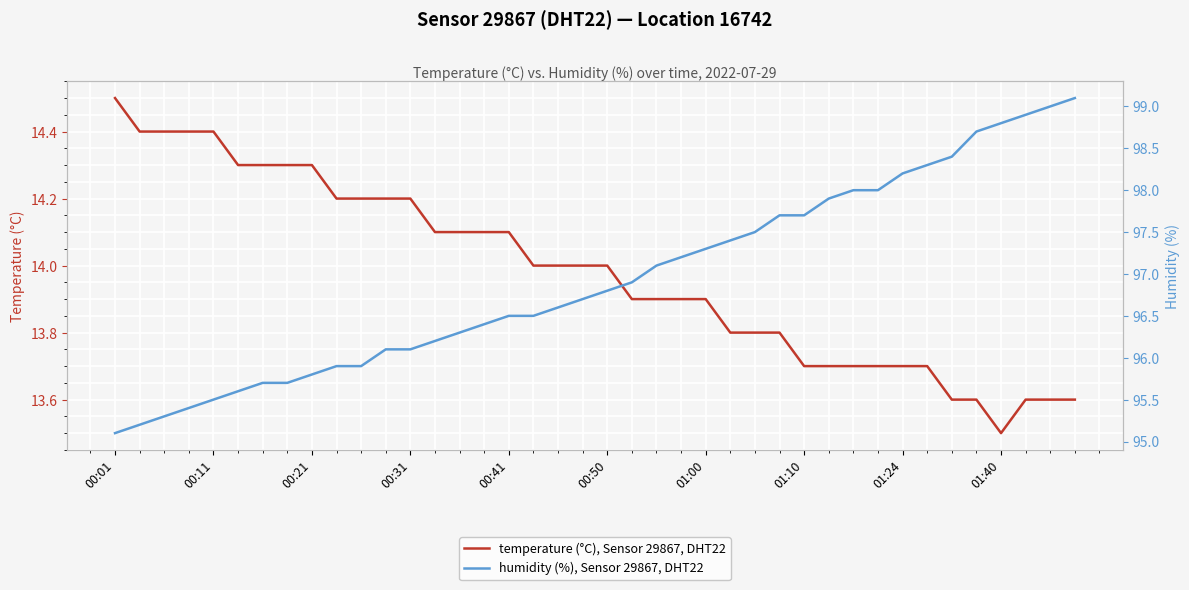

Which category has the lowest value in the humidity (%), Sensor 29867, DHT22 series?

00:01